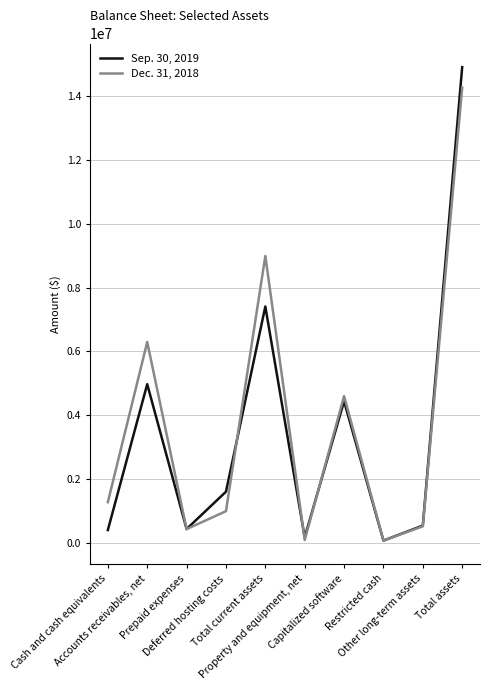

Which series has the widest spread of values?

Sep. 30, 2019